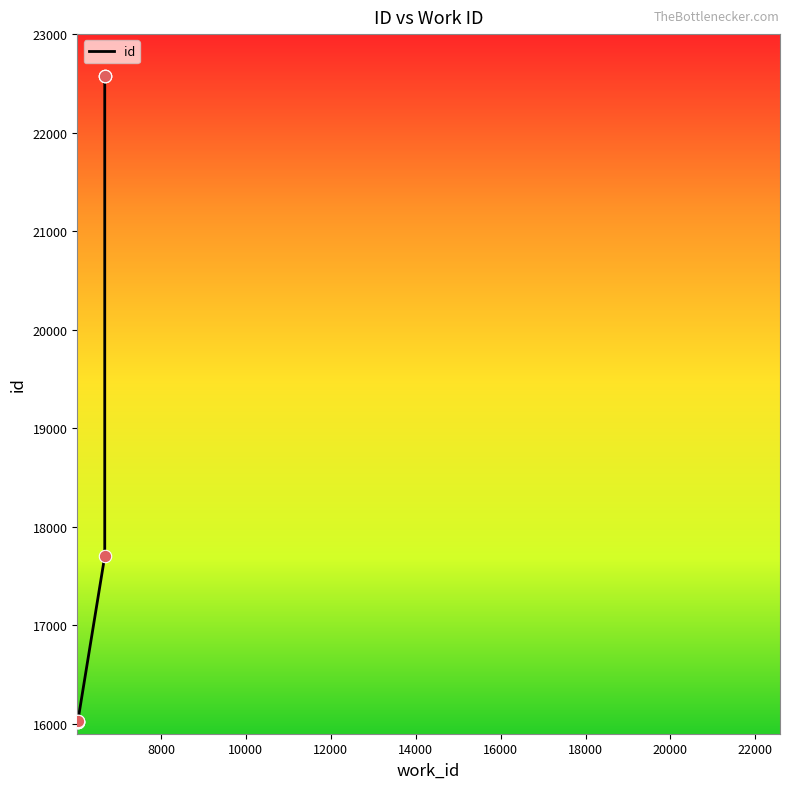

Approximately how many times larger is the value at 6677 compared to 6038?

1.4